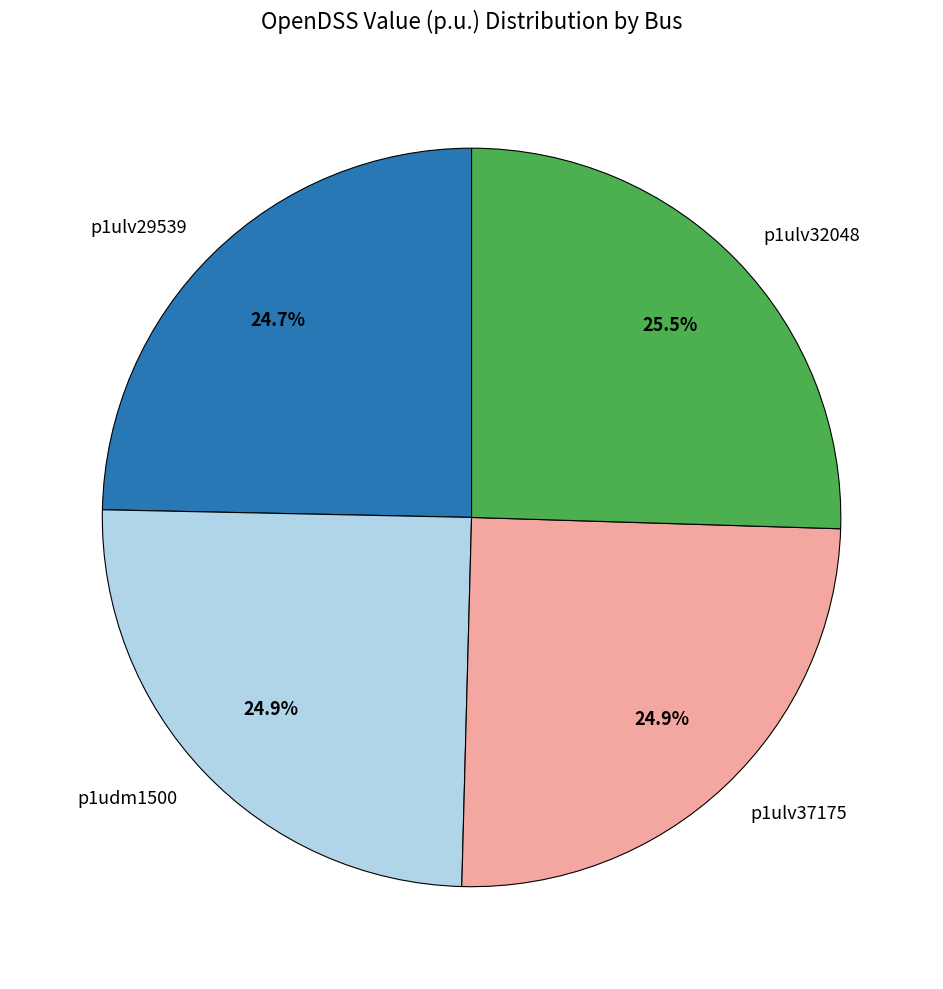

Combined, what portion of the pie is p1ulv37175 and p1udm1500?

49.8%